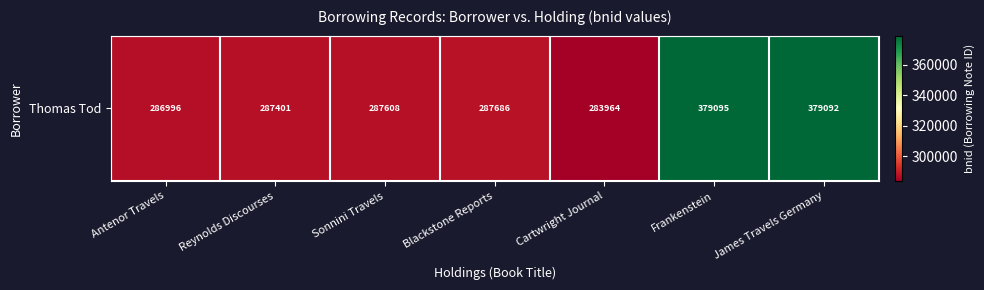

What is the difference between the second highest and minimum values?

95128